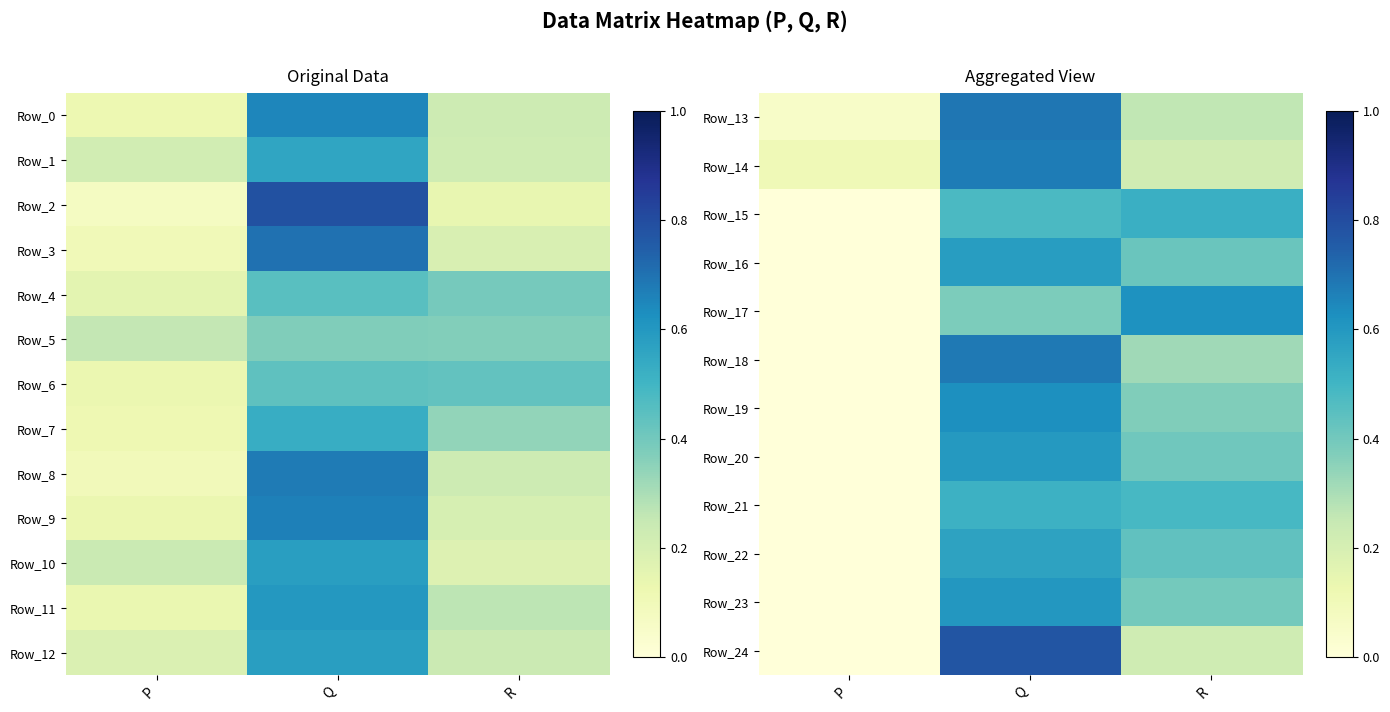

At which label does Row_17 reach its minimum?

P